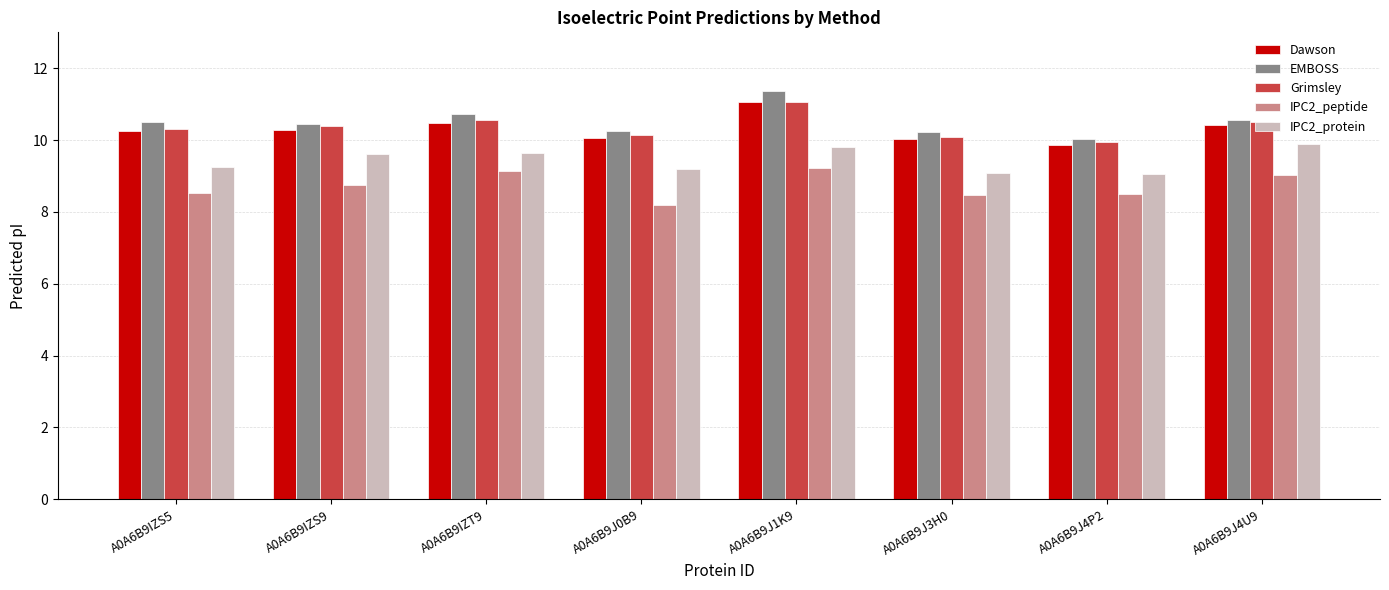

At which category is the sum across all series the highest?

A0A6B9J1K9